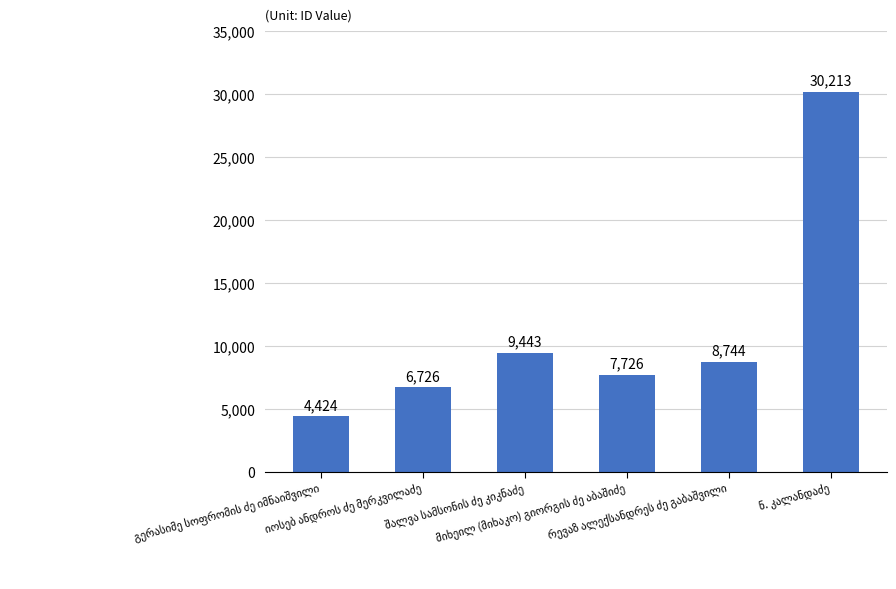

How many categories are shown in the chart?

6